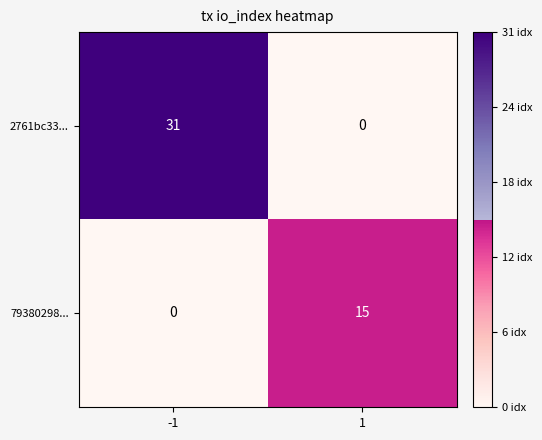

Which series has the largest total across all categories?

2761bc33...